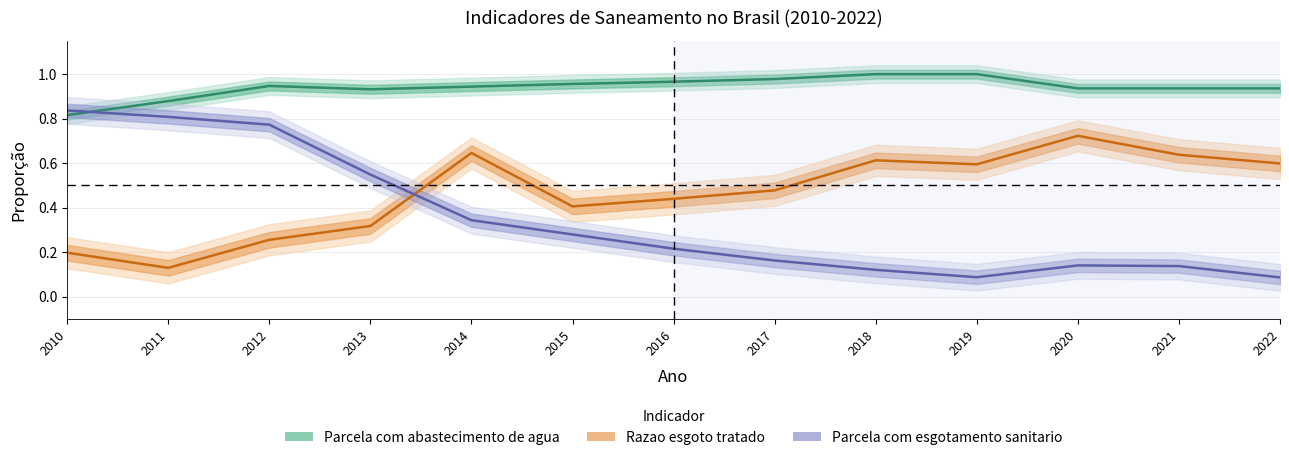

At which label is Parcela com esgotamento sanitario closest to 0?

2022